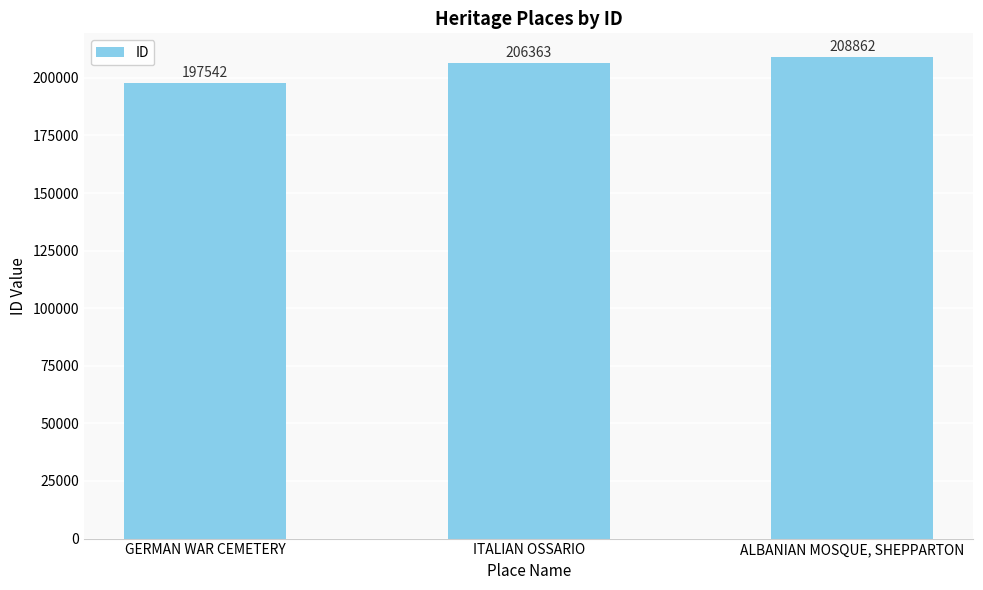

Reading right to left, what are all the values shown in this chart?

208862	206363	197542